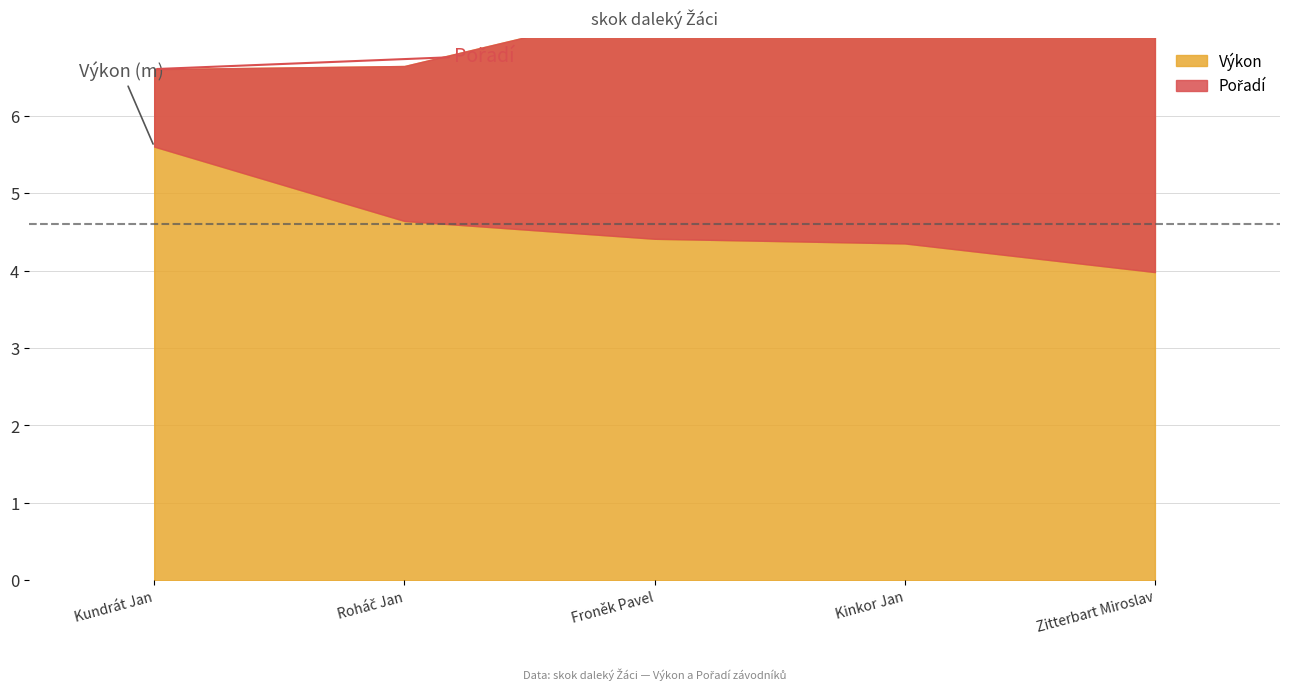

At which category is the sum across all series the highest?

Zitterbart Miroslav